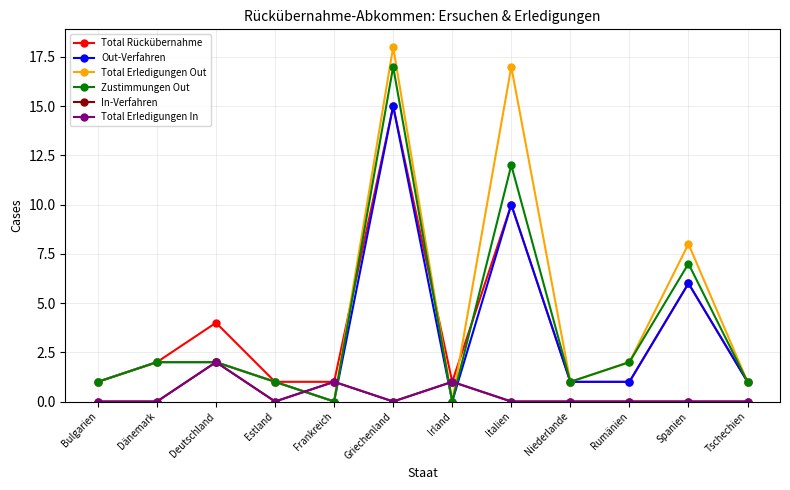

Does the chart have visible grid lines?

Yes